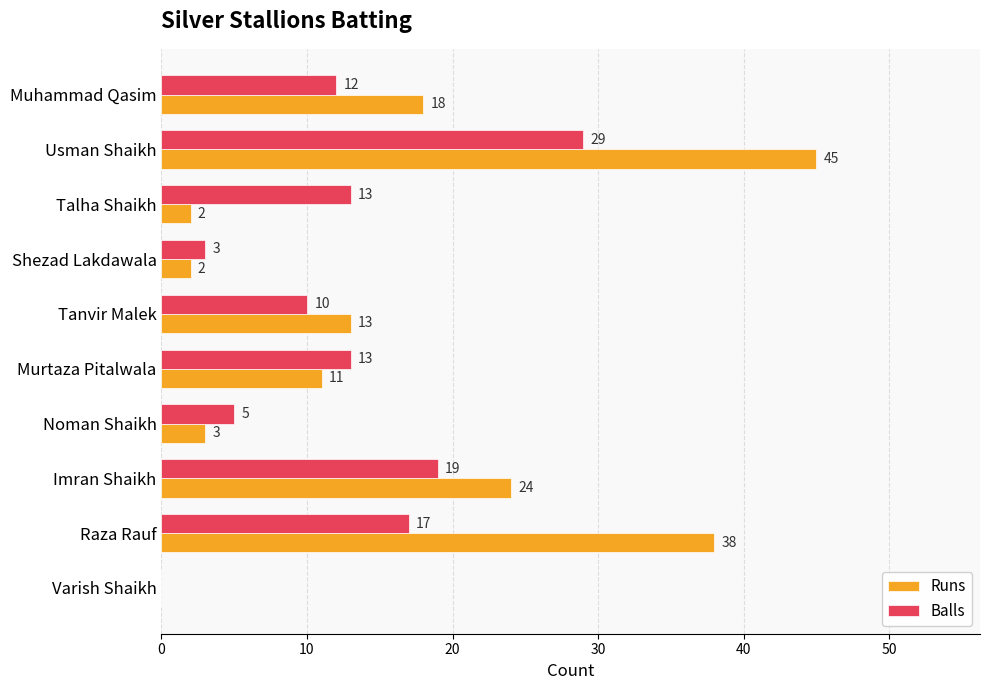

What is the sum of the Runs values at Imran Shaikh and Talha Shaikh?

26